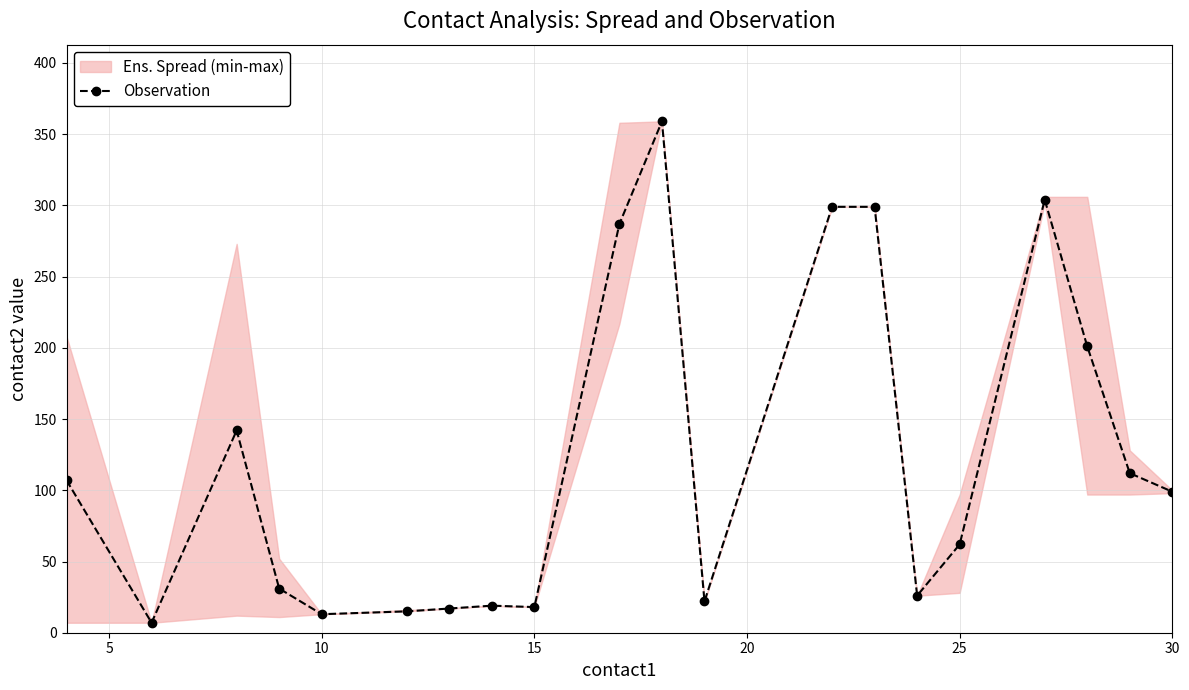

Reading left to right, extract all data points from this chart.

107	7	142	31	13	15	17	19	18	287	359	22	299	299	26	62	304	201	112	99